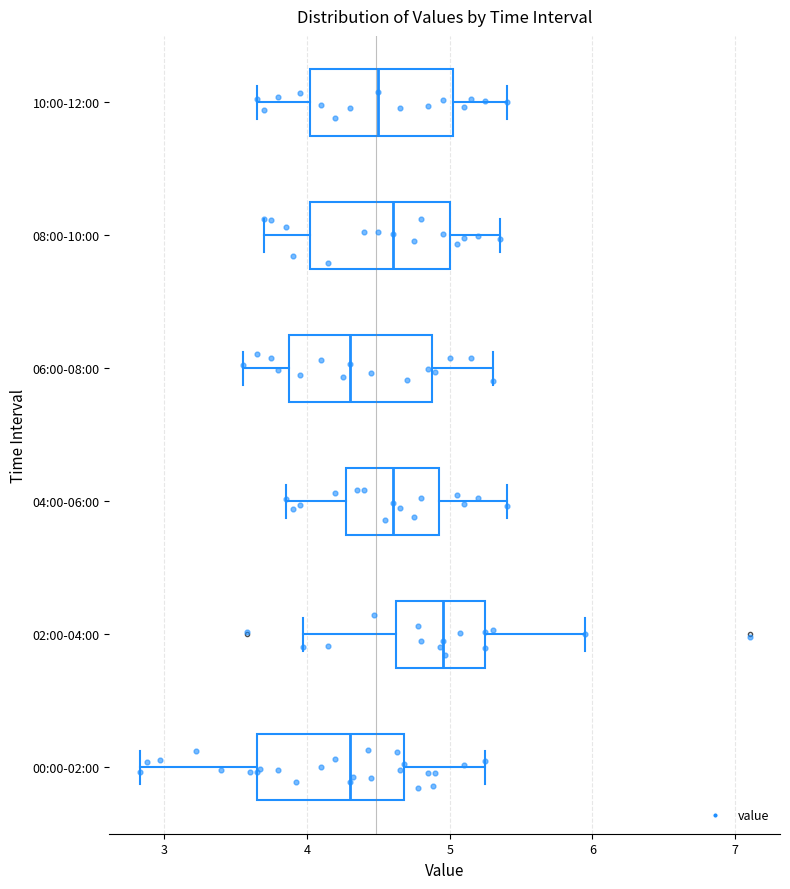

Reading bottom to top, read every box against the x-axis: the position of its median line, the range the box covers, and the ends of its whiskers. The values are not printed on the chart, so give them approximately, as read against the axis.

00:00-02:00: median 4.3, box 3.7 to 4.7, whiskers 2.8 to 5.3
02:00-04:00: median 5.0, box 4.6 to 5.3, whiskers 4.0 to 6.0
04:00-06:00: median 4.6, box 4.3 to 4.9, whiskers 3.9 to 5.4
06:00-08:00: median 4.3, box 3.9 to 4.9, whiskers 3.6 to 5.3
08:00-10:00: median 4.6, box 4.0 to 5.0, whiskers 3.7 to 5.4
10:00-12:00: median 4.5, box 4.0 to 5.0, whiskers 3.7 to 5.4